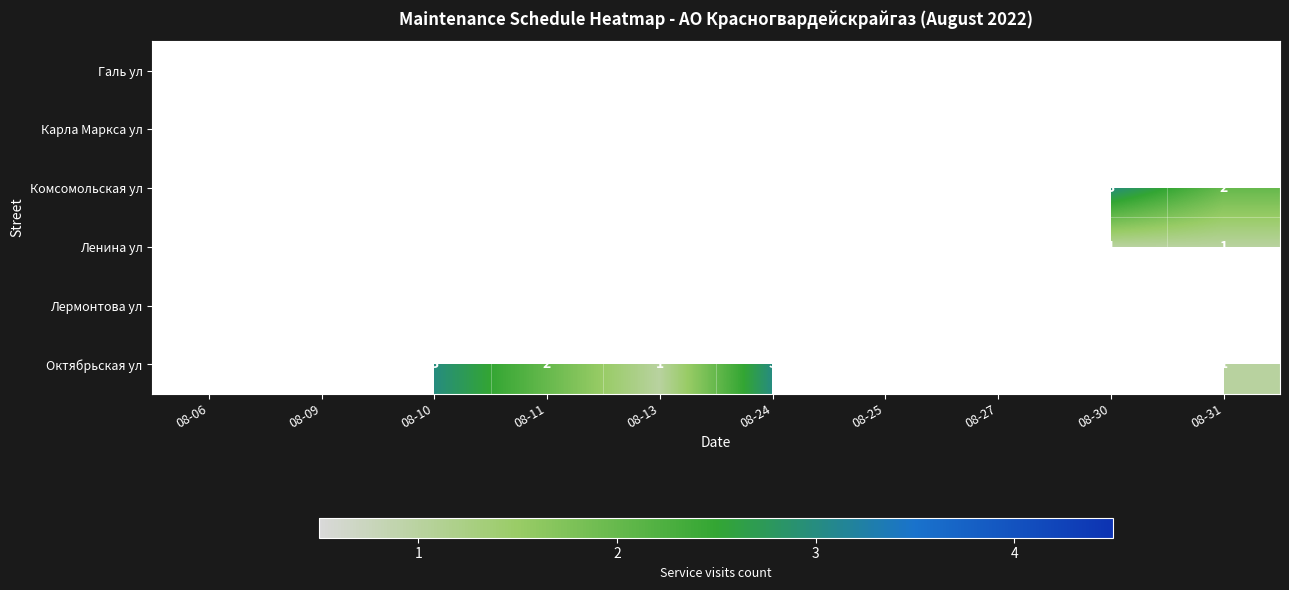

The value of Ленина ул at 08-31 is 1. True or false?

True